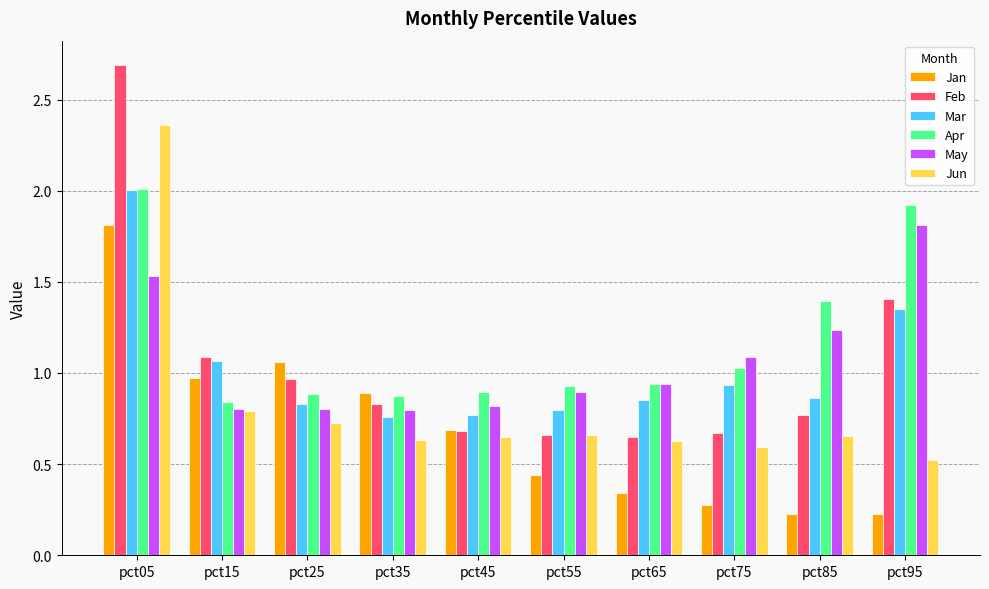

Is it true that Jan equals 0.7 at pct45?

True